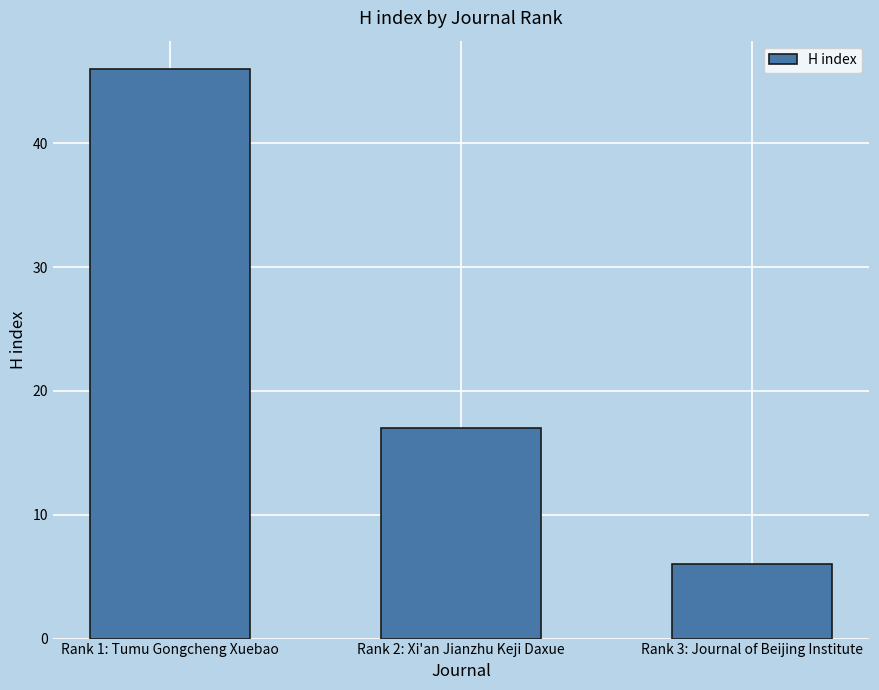

What is the approximate value at Rank 3: Journal of Beijing Institute?

6